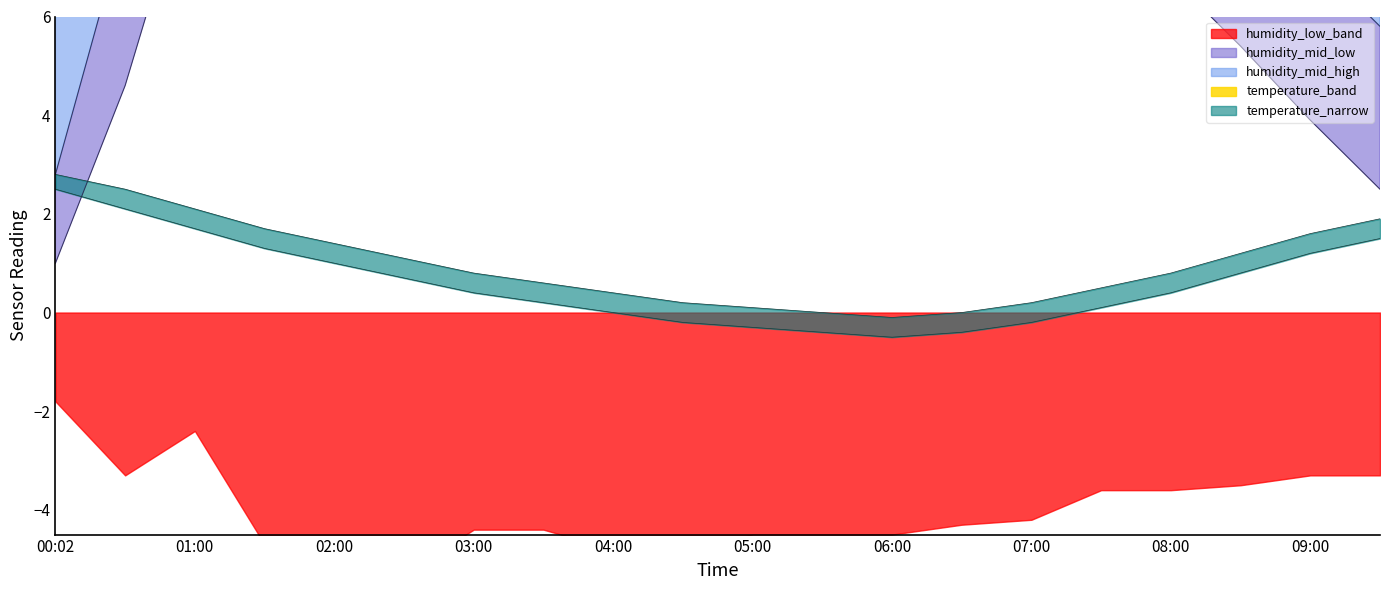

At which category is the sum across all series the highest?

05:30